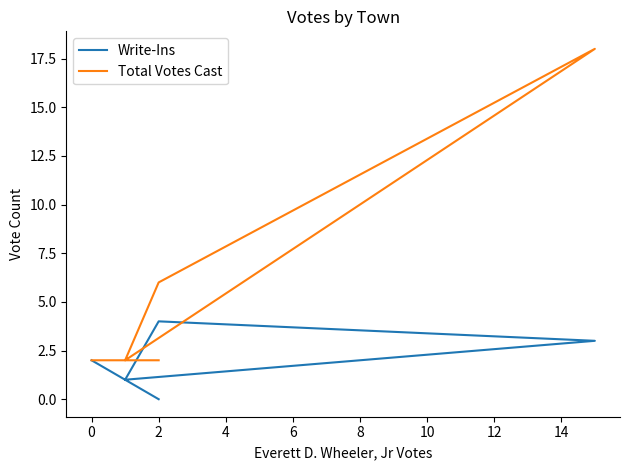

What is the sum of the Total Votes Cast values at 6 and 10?

20